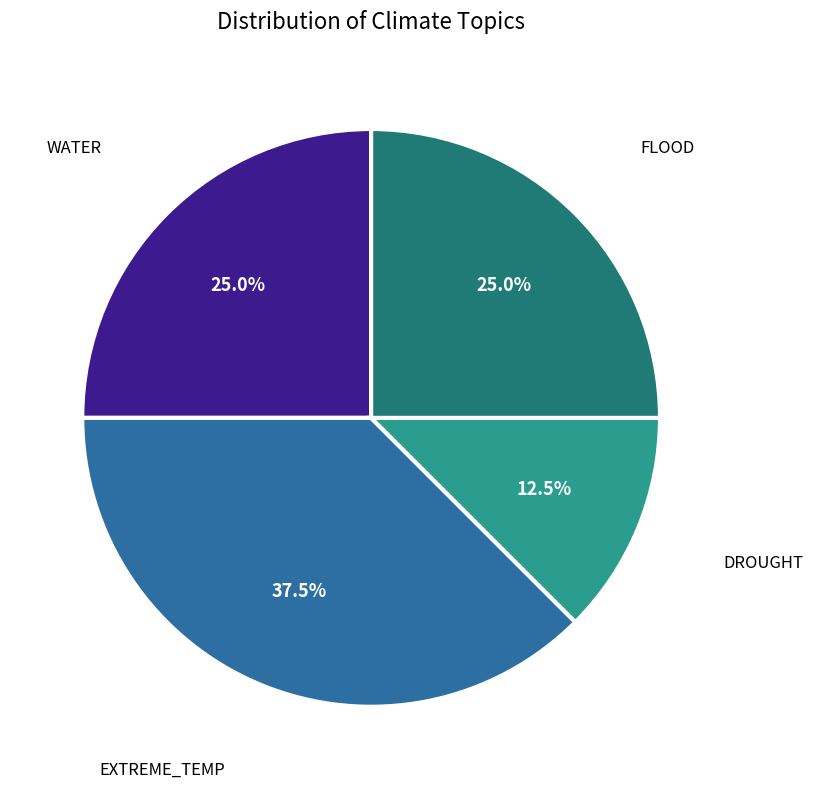

Is there a majority slice in this chart?

No